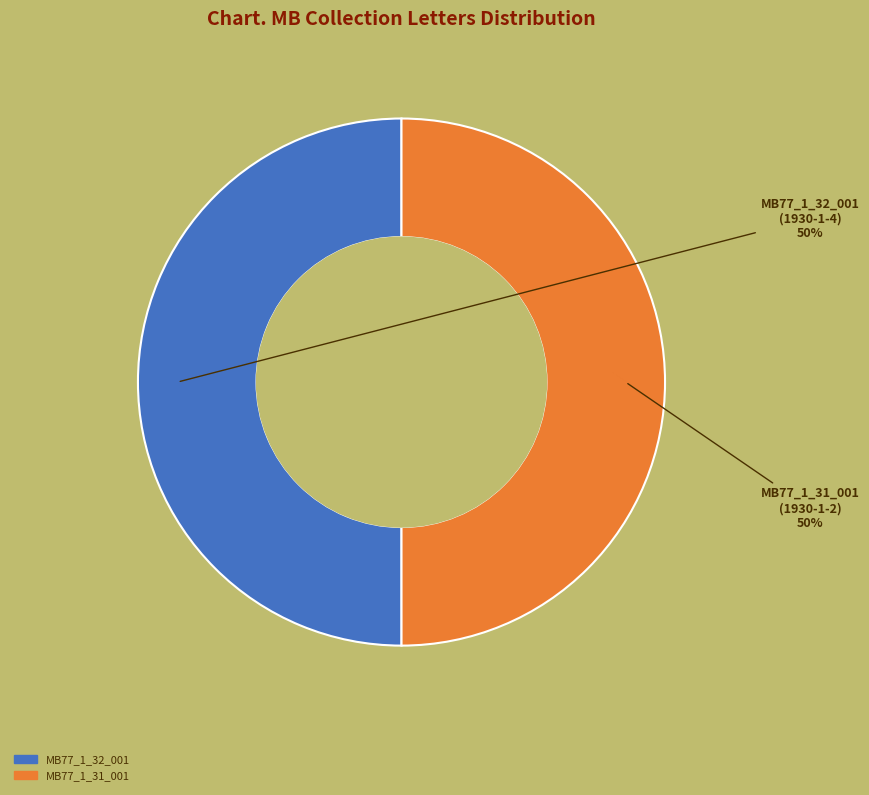

To the nearest percent, what is the average slice percentage?

50%